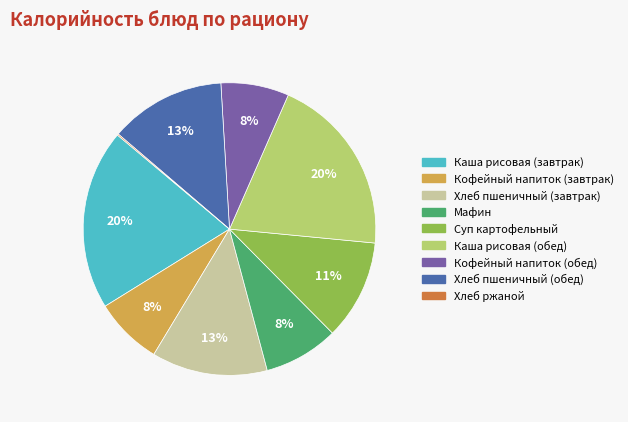

Does any single category account for the majority?

No